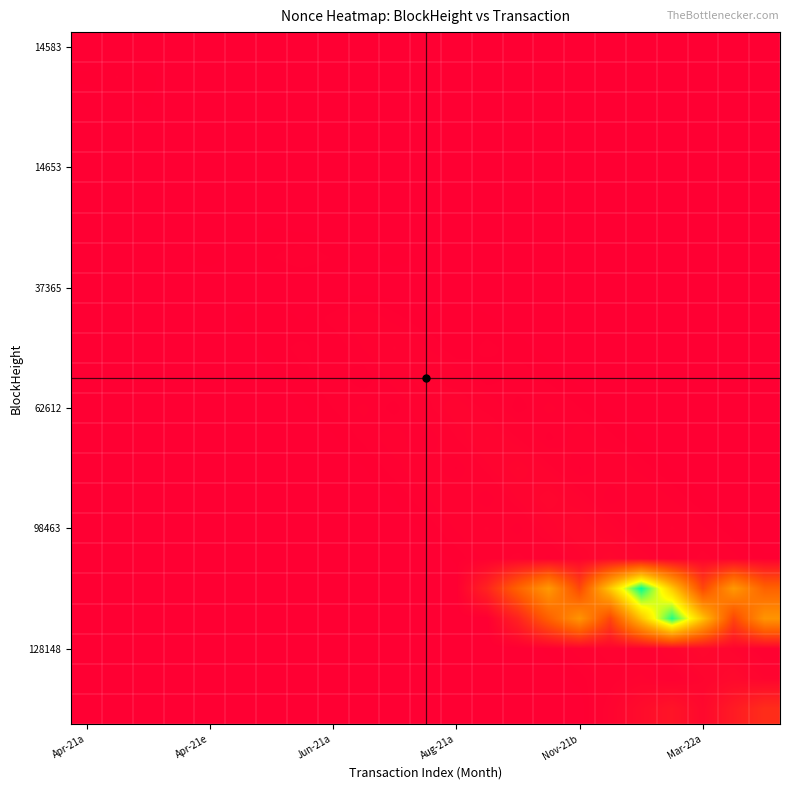

How many series are shown in this chart?

23